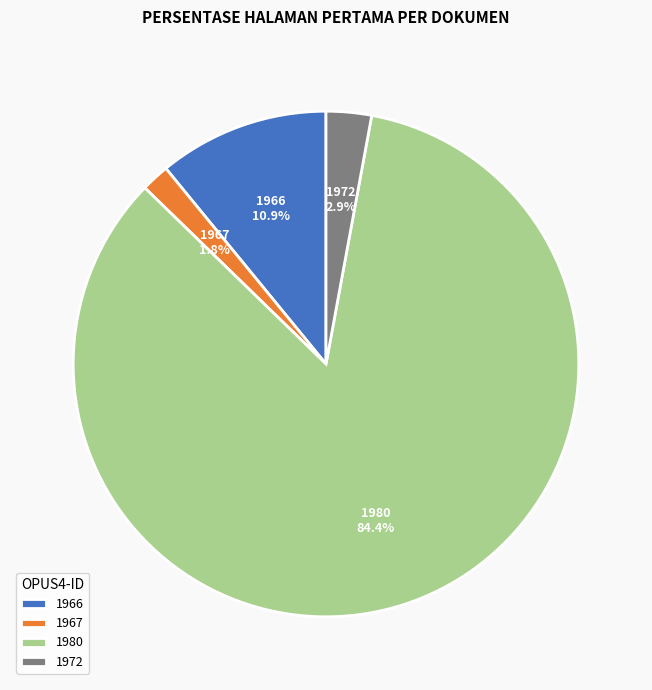

Rank the categories by value from highest to lowest.

1980, 1966, 1972, 1967